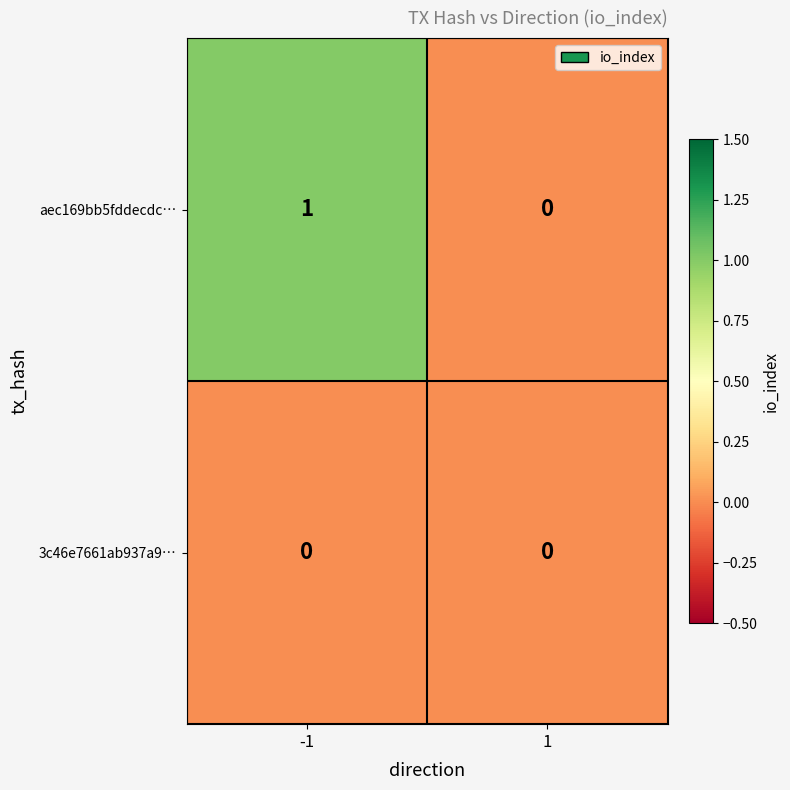

Rank the series by their average value, from highest to lowest.

aec169bb5fddecdc…, 3c46e7661ab937a9…